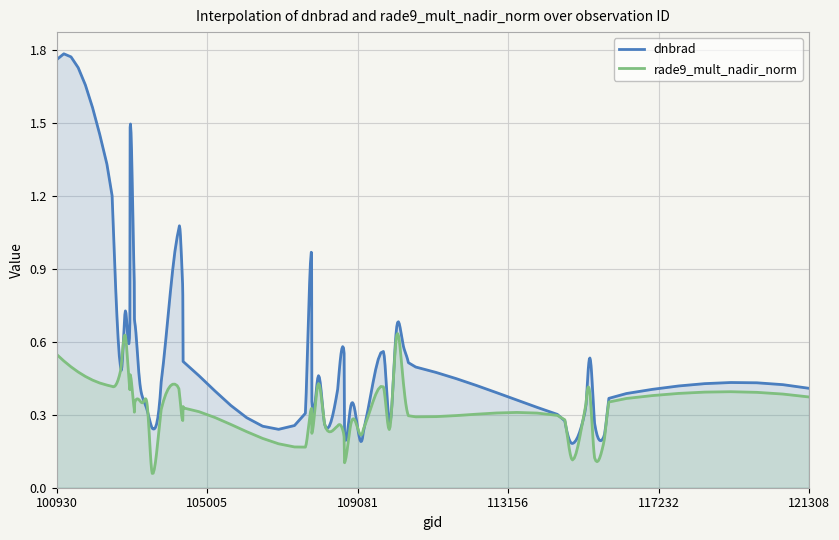

Which series has the largest total across all categories?

dnbrad